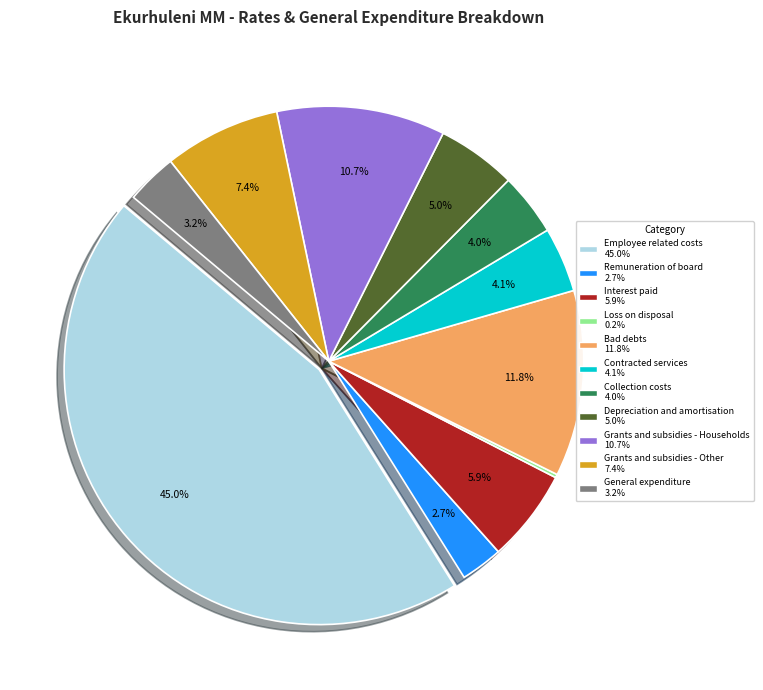

Is there any slice that represents more than half of the pie?

No